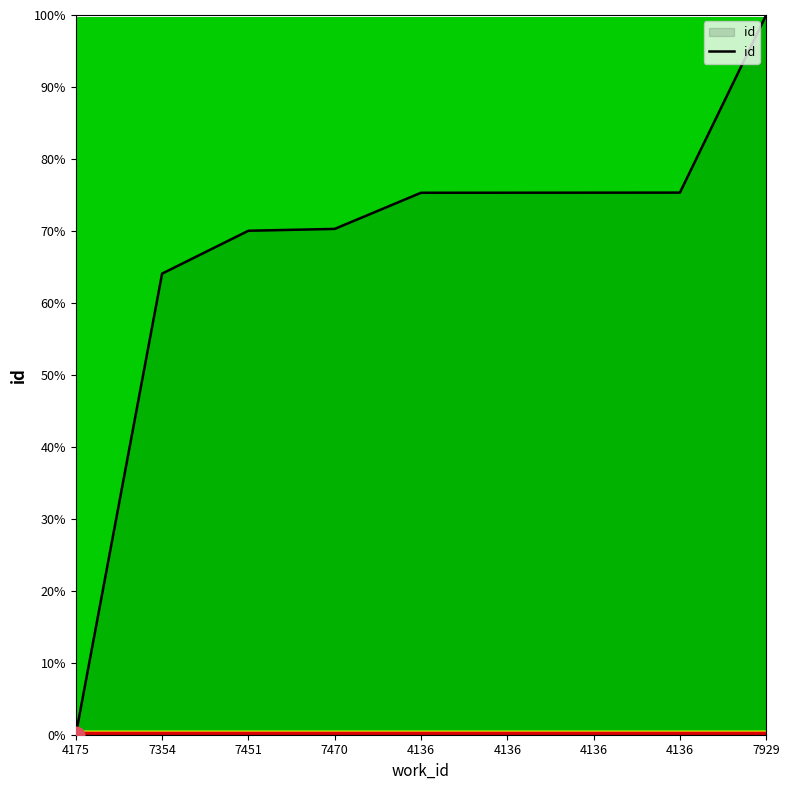

Reading left to right, extract all data points from this chart.

4175=0.0	7354=64.1	7451=70.0	7470=70.3	4136=75.3	4136=75.3	4136=75.3	4136=75.3	7929=100.0